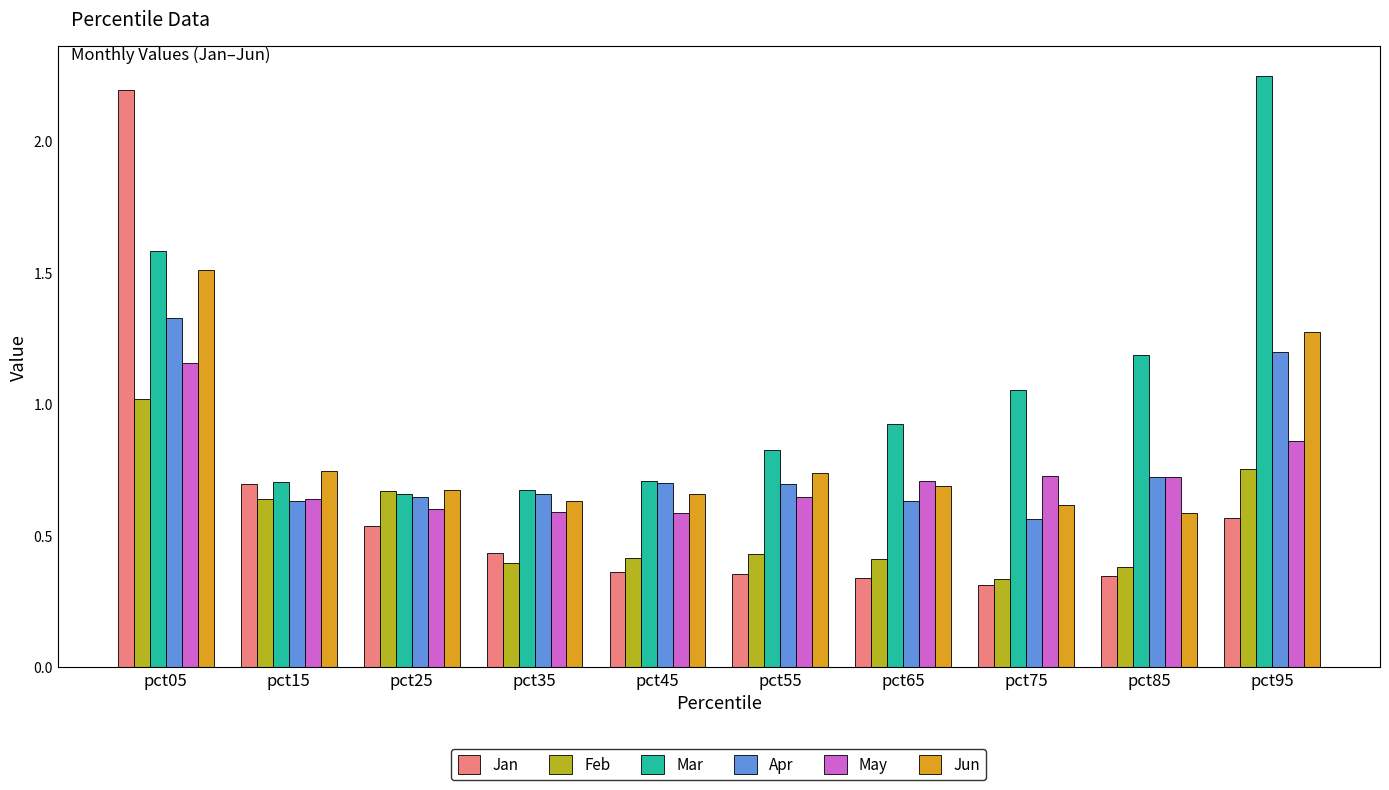

What is the total value across all series at pct95?

6.9